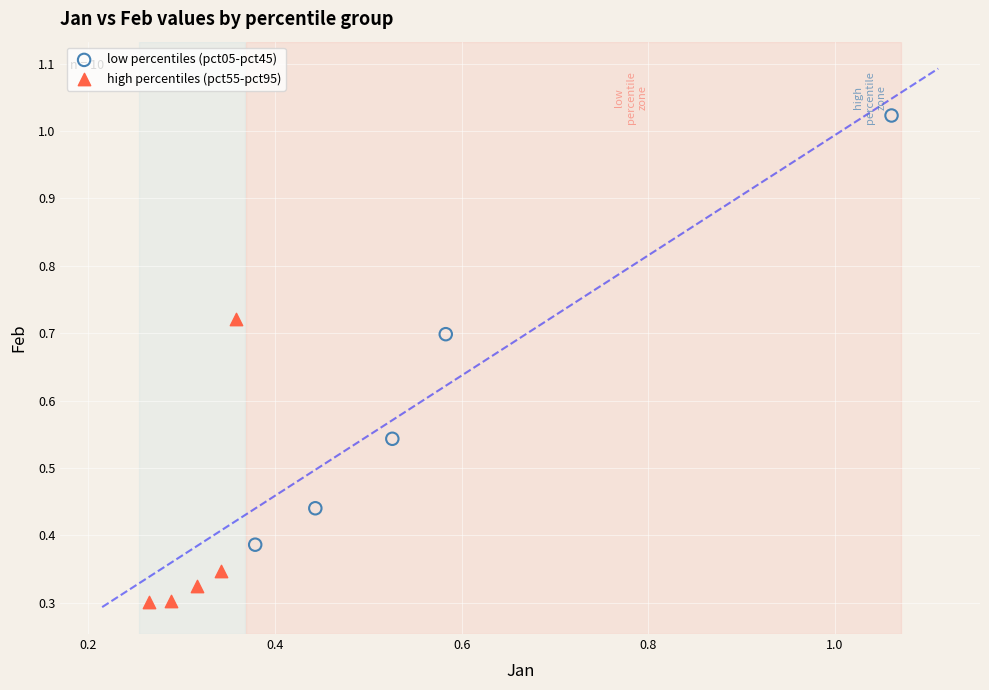

Which series contains the lowest Y value?

high percentiles (pct55-pct95)